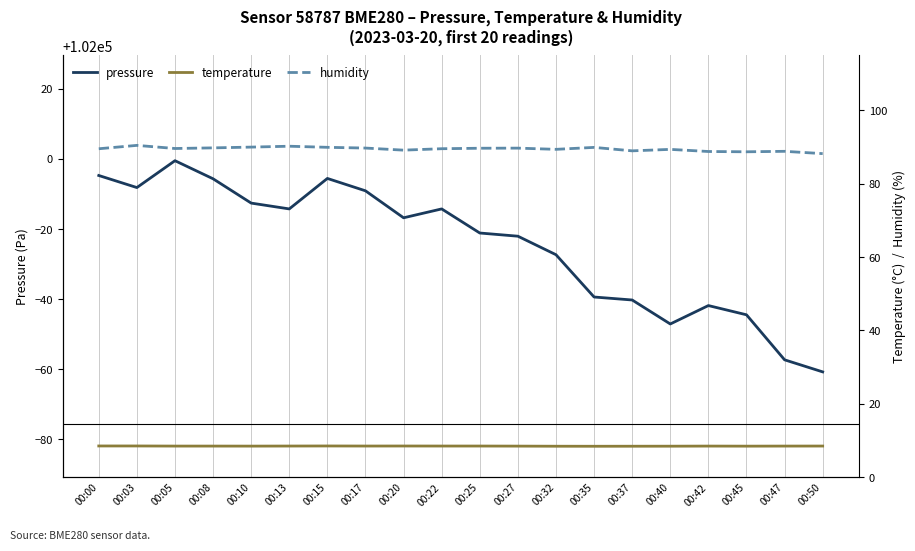

How many lines are shown in the chart?

3